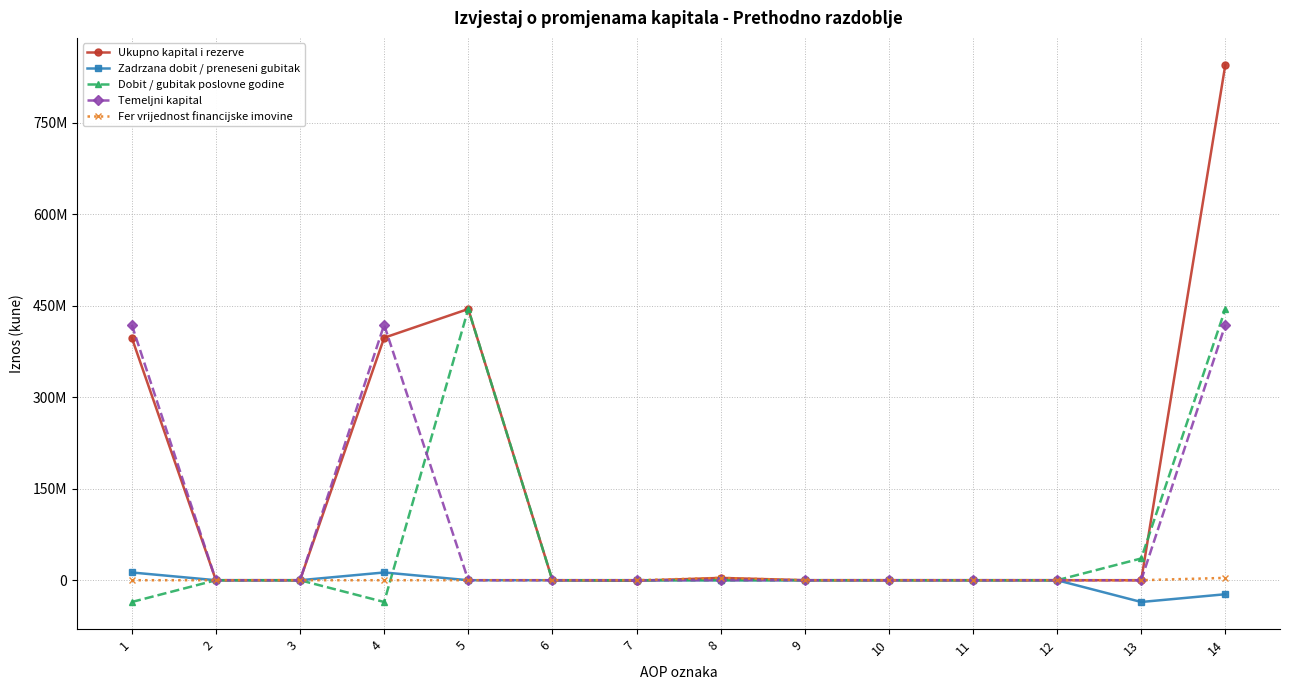

True or false: Fer vrijednost financijske imovine and Dobit / gubitak poslovne godine cross at least once.

True